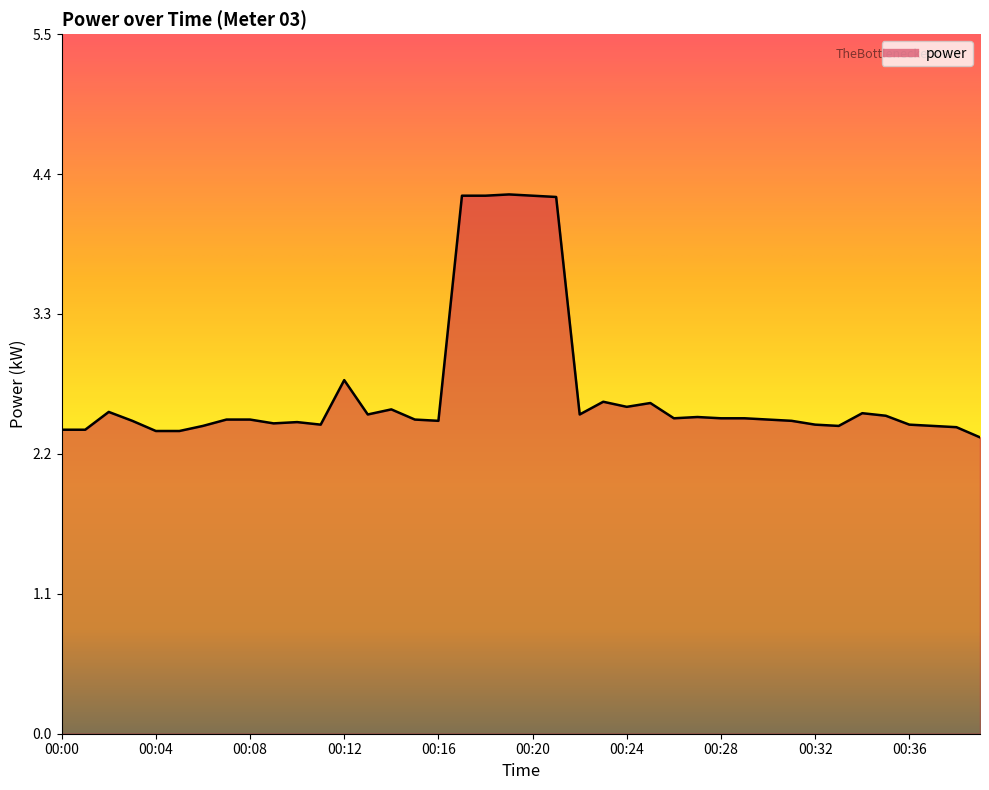

The chart shows a value of 2.8 at 00:12. True or false?

True